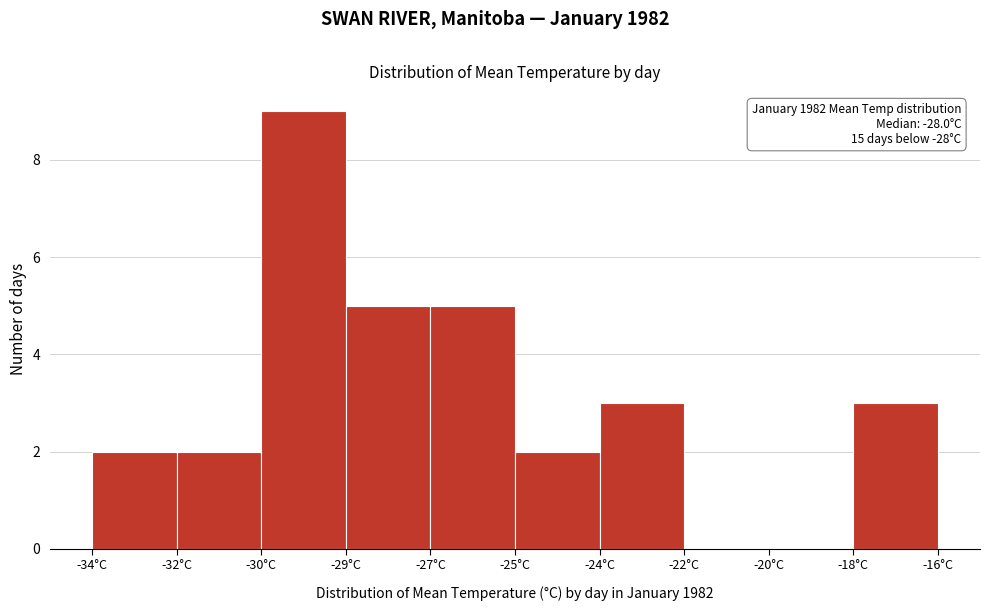

Reading right to left, what are all the values shown in this chart?

-18°C=3	-20°C=0	-22°C=0	-24°C=3	-25°C=2	-27°C=5	-29°C=5	-30°C=9	-32°C=2	-34°C=2